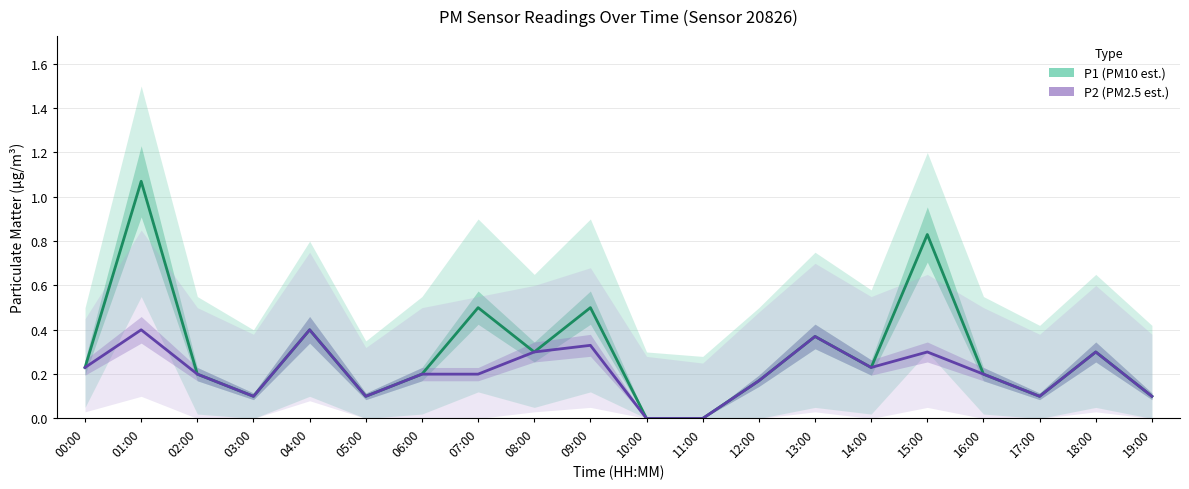

How many categories are shown in the chart?

20